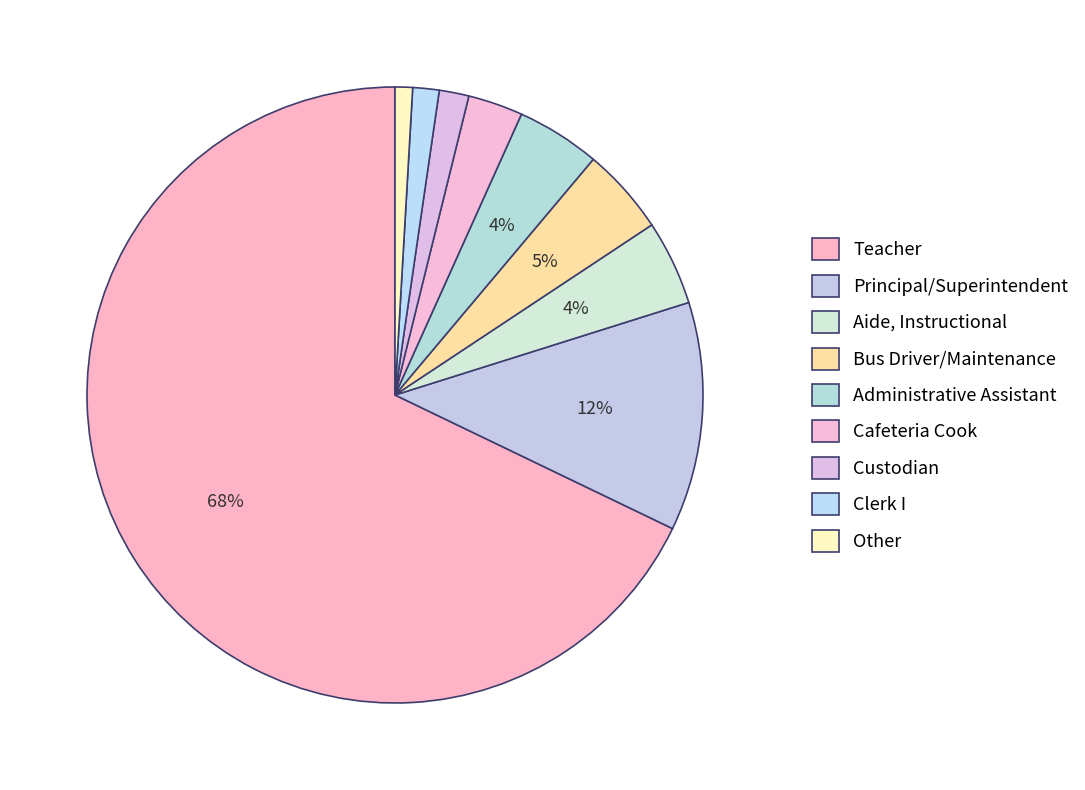

True or false: Clerk I accounts for 11% of the total.

False